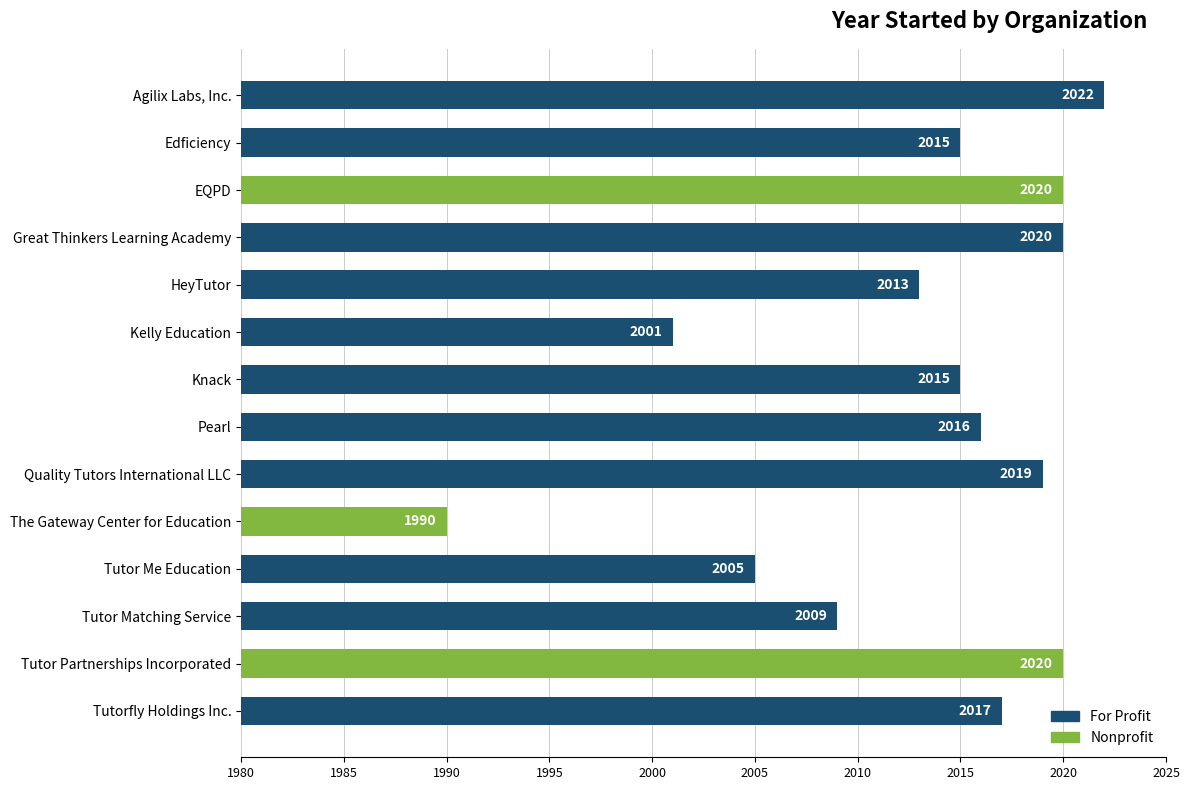

How many values are below 2016?

7